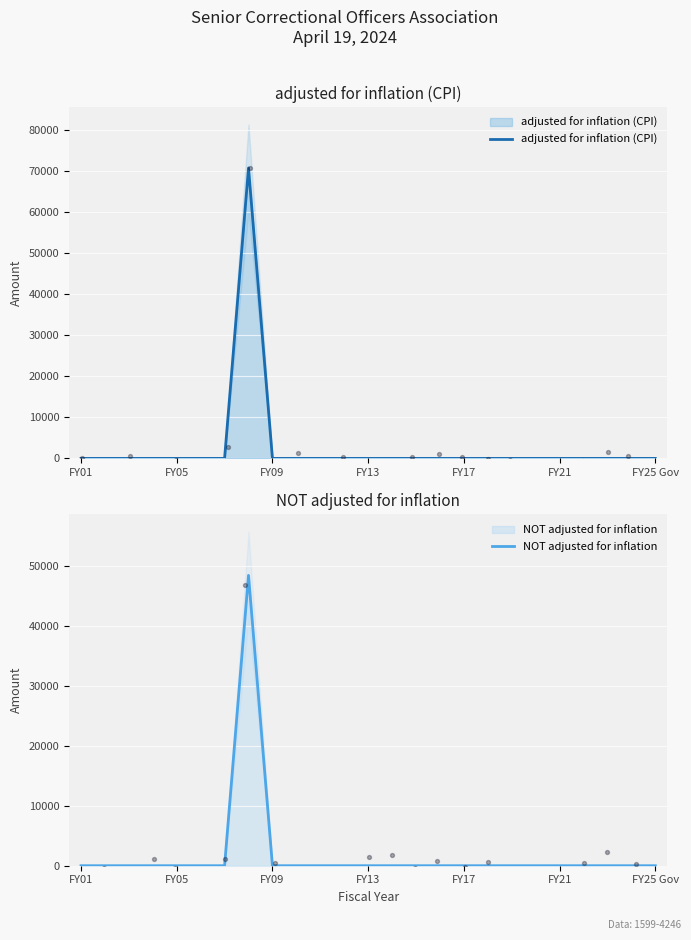

Which series reaches the minimum Y coordinate?

adjusted for inflation (CPI)